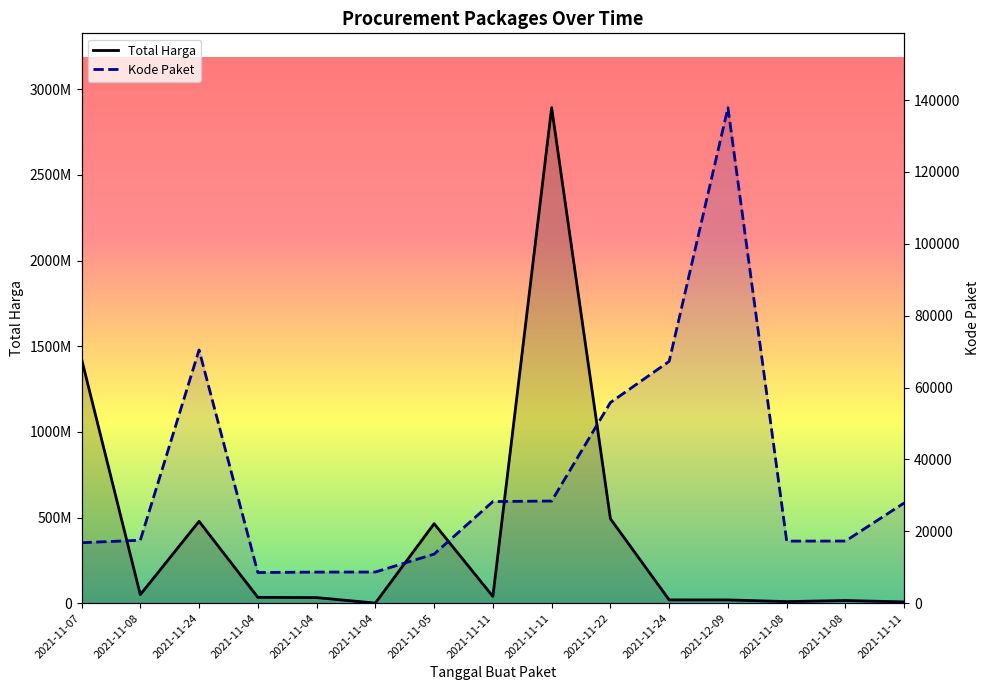

In Total Harga, how many points are higher than both neighbors (excluding endpoints)?

4